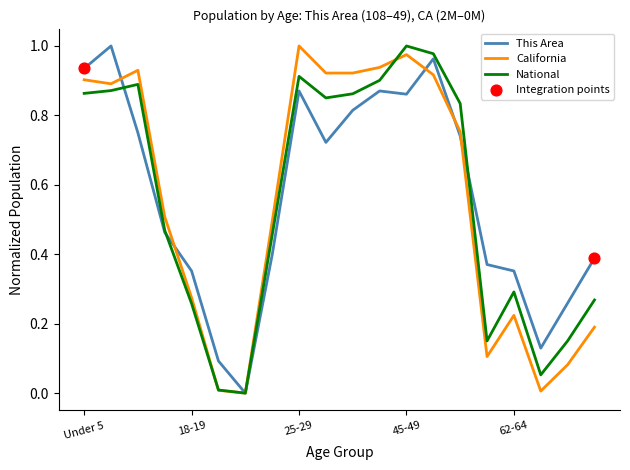

Does the chart have visible grid lines?

No